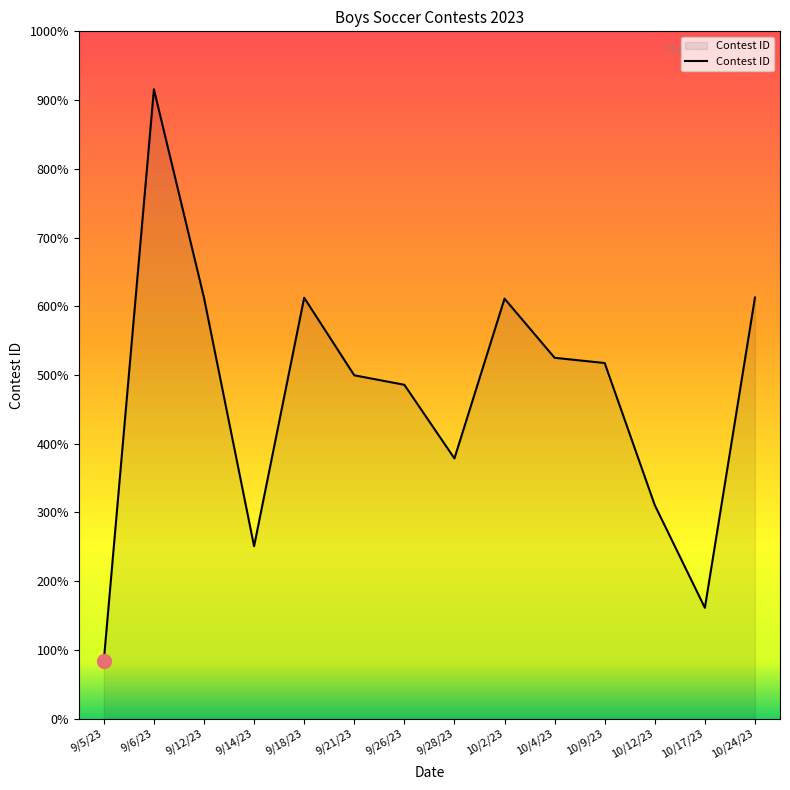

Does the chart display data point markers on the line(s)?

No